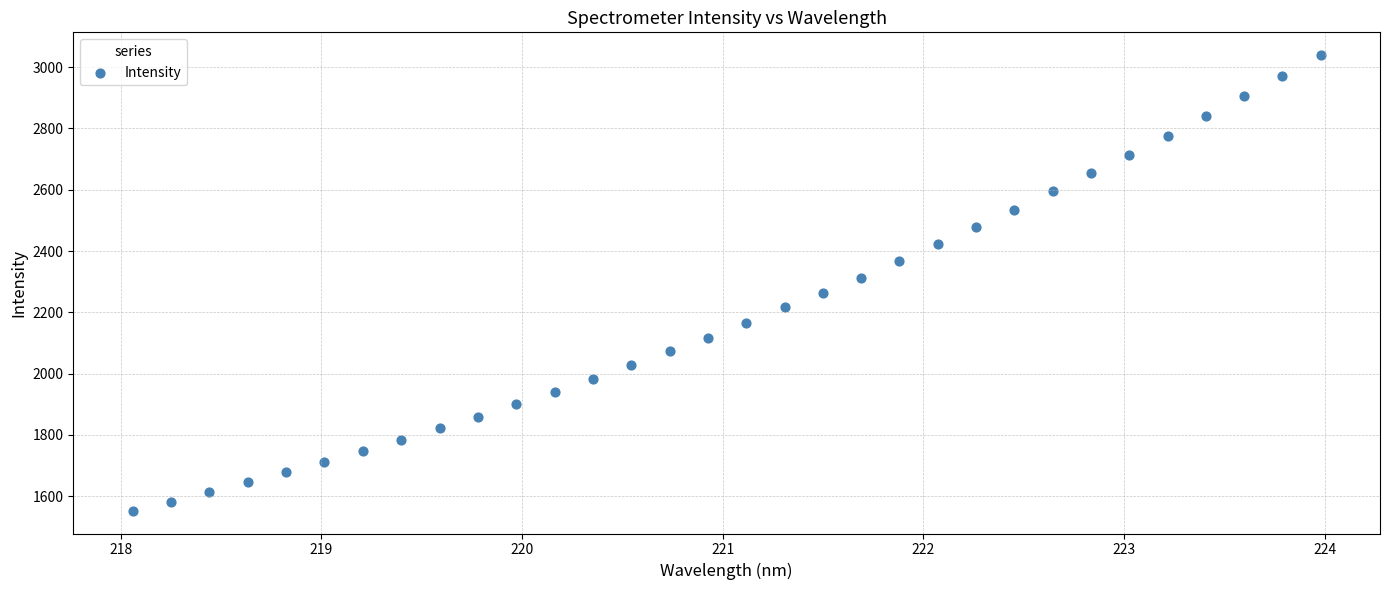

What is the range of X values (max minus min)?

5.9